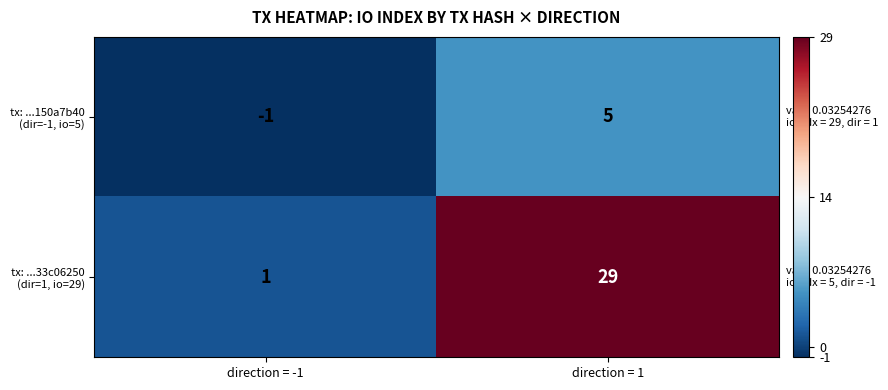

At which category does the chart reach its peak across all series?

direction = 1